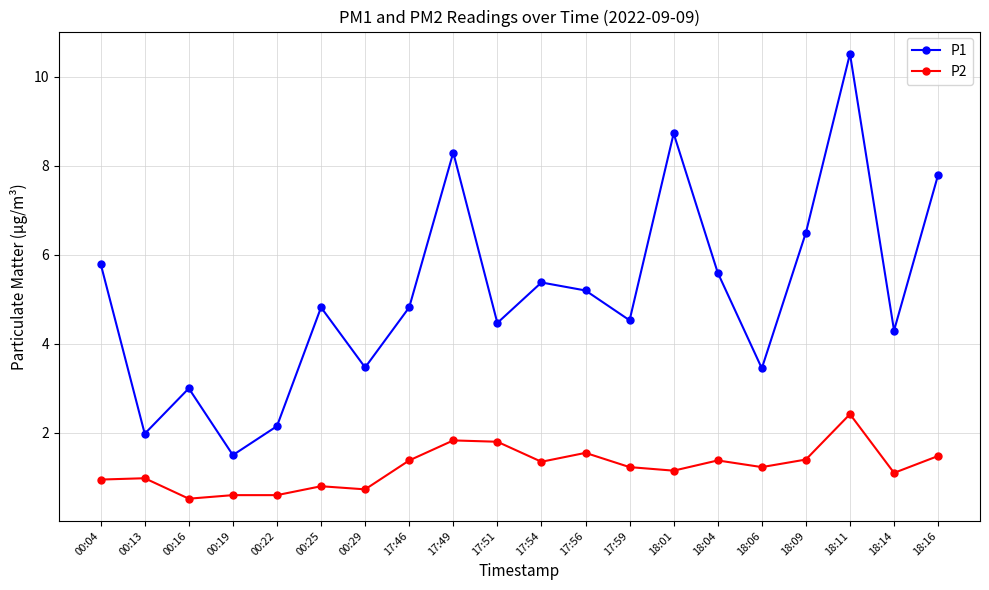

What position from the left is 17:59?

13